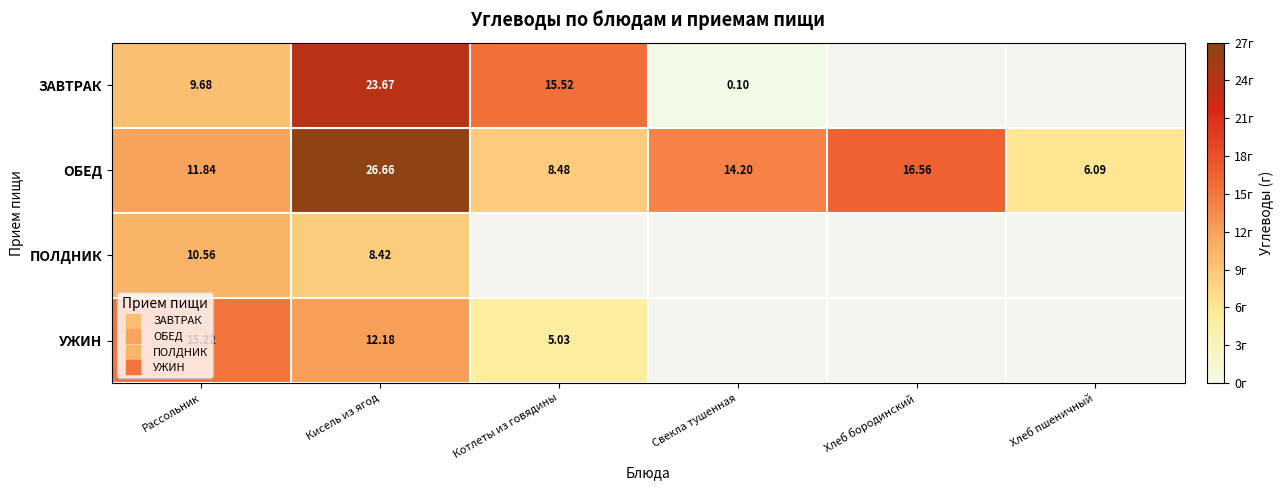

The value of УЖИН at Рассольник is 15.2. True or false?

True